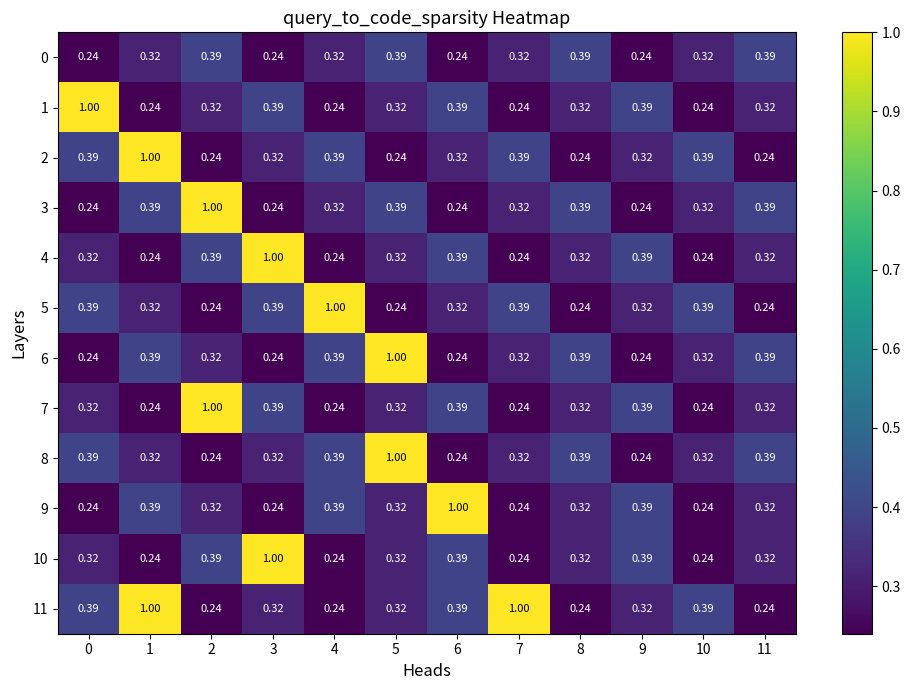

Is the value of 0 at 2 greater than the value of 1 at 4?

Yes